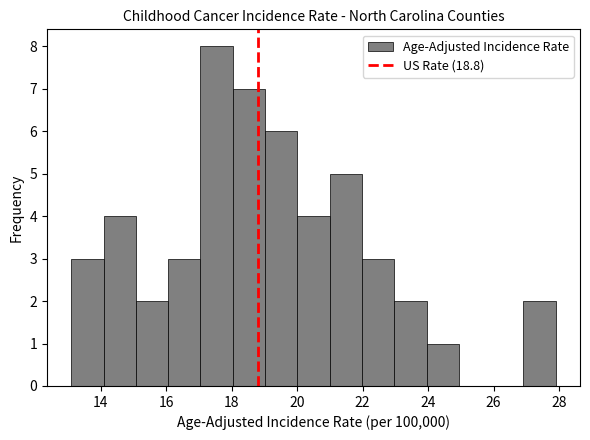

Over which range of the x-axis is the bar tallest?

17.0 to 18.0